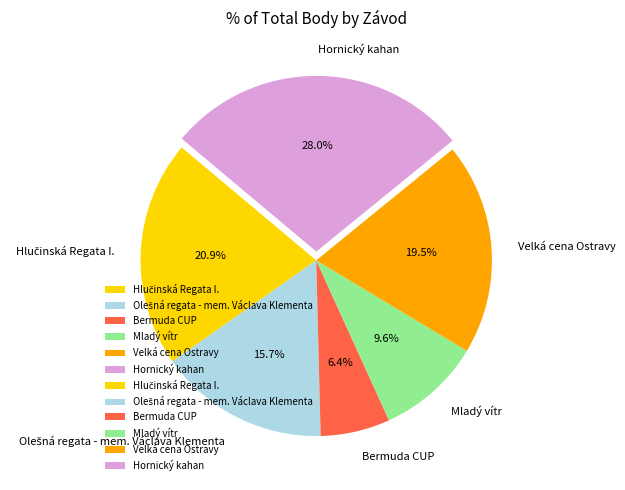

What percentage do Bermuda CUP and Hornický kahan together represent?

34.4%